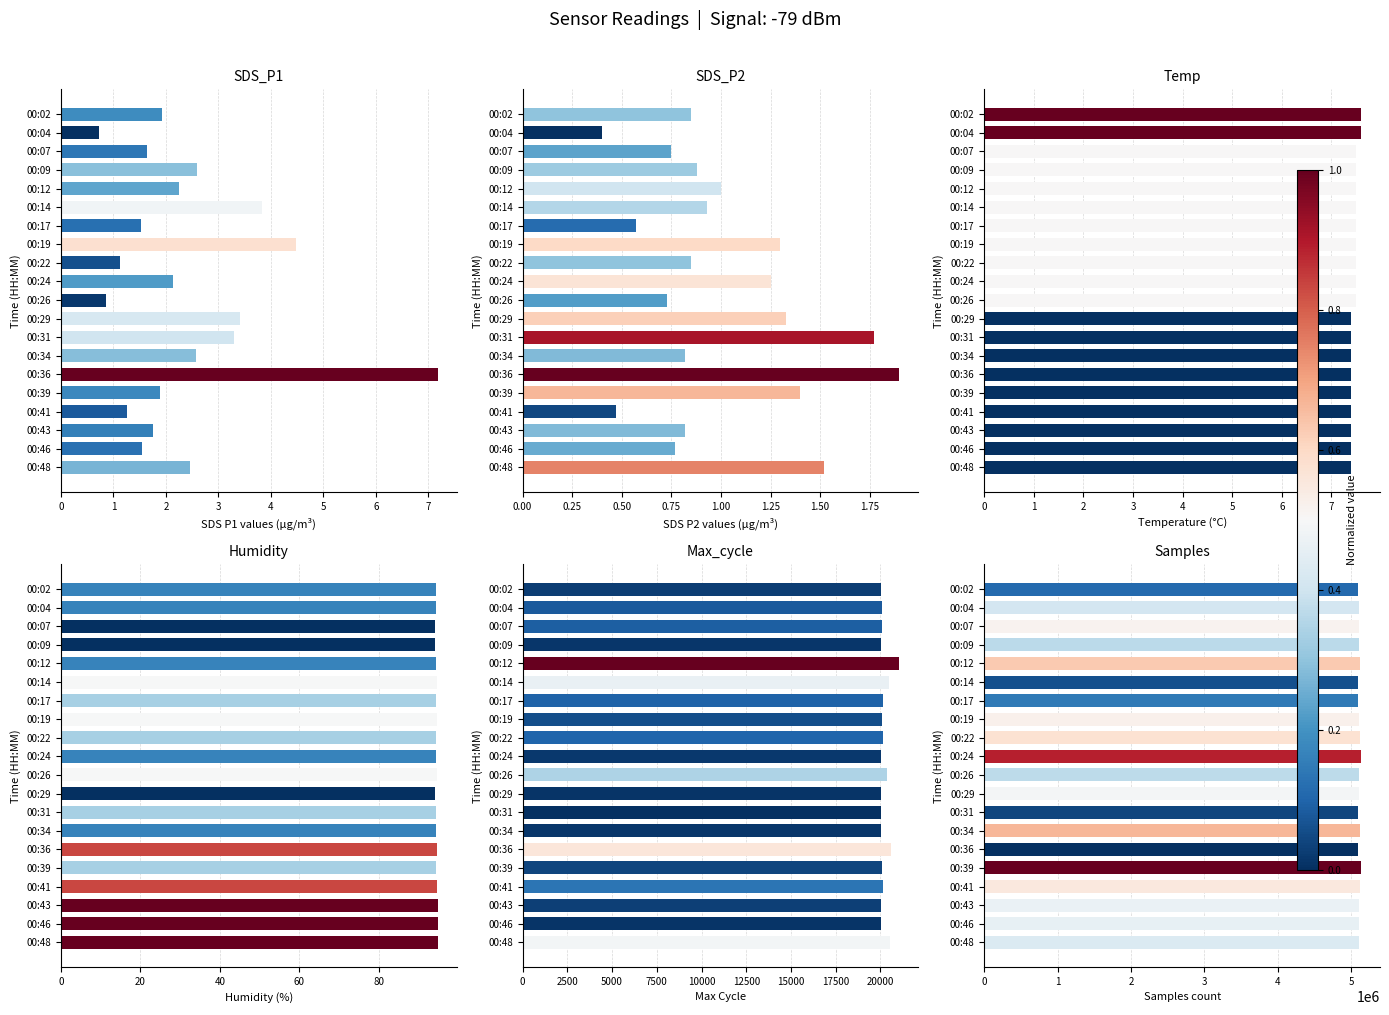

Is it true that Temp equals 7.6 at 00:04?

True